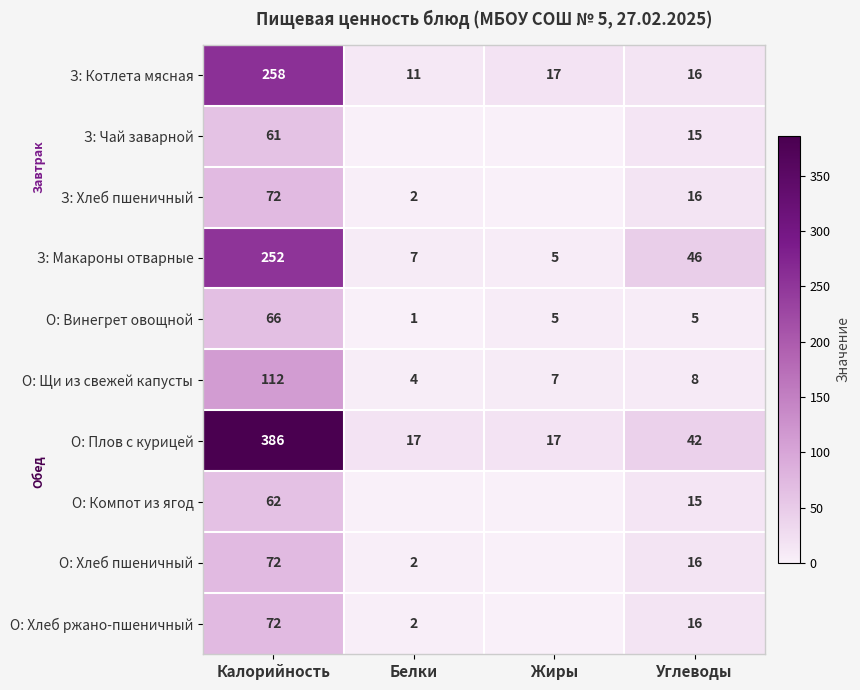

Between Белки and Углеводы, which is larger?

Углеводы